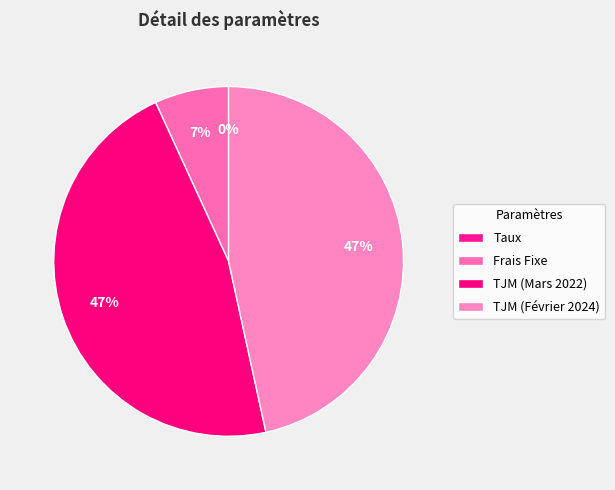

What is the ratio of the value at TJM (Mars 2022) to the value at Frais Fixe?

6.8